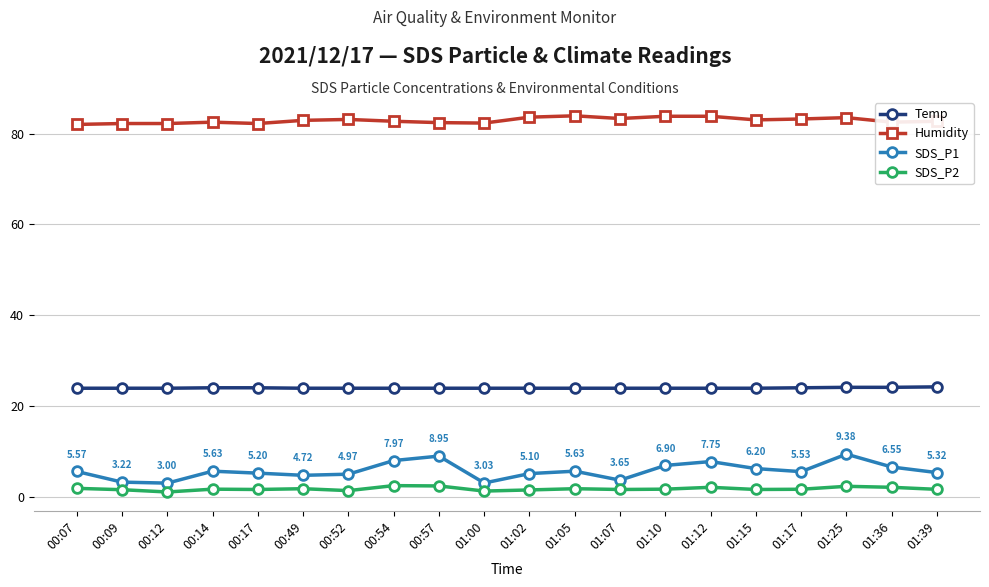

What are all the series names shown in the legend?

Temp, Humidity, SDS_P1, SDS_P2